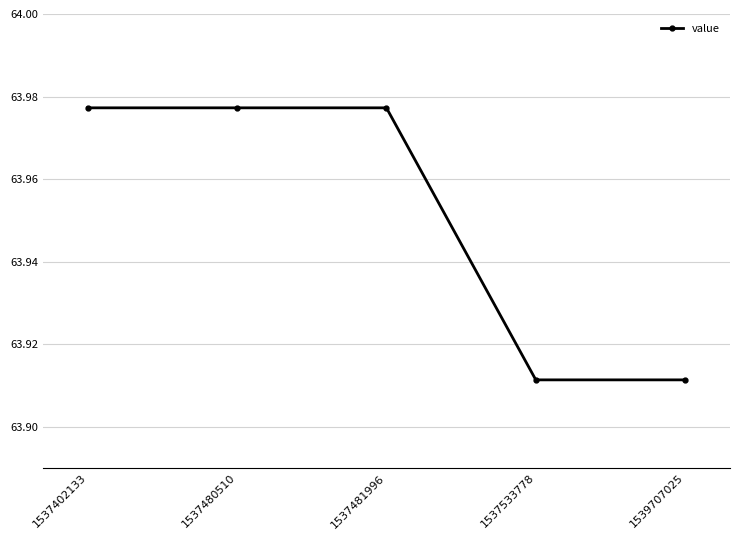

How many values are between 63 and 64?

5